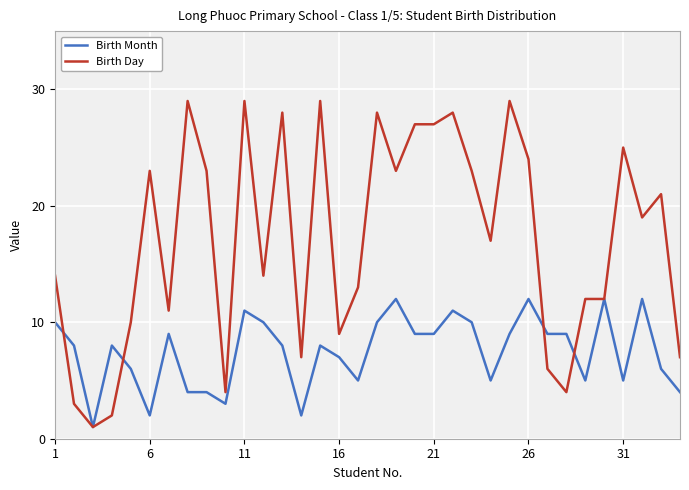

What are all the series names shown in the legend?

Birth Month, Birth Day